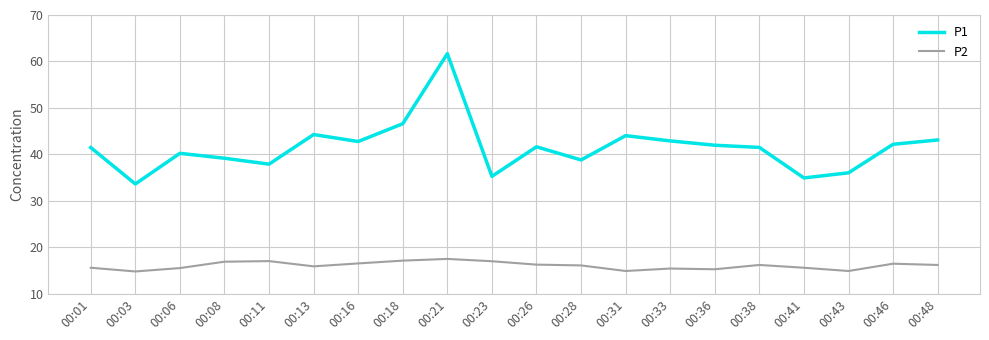

List the series in order of their peak value, highest first.

P1, P2